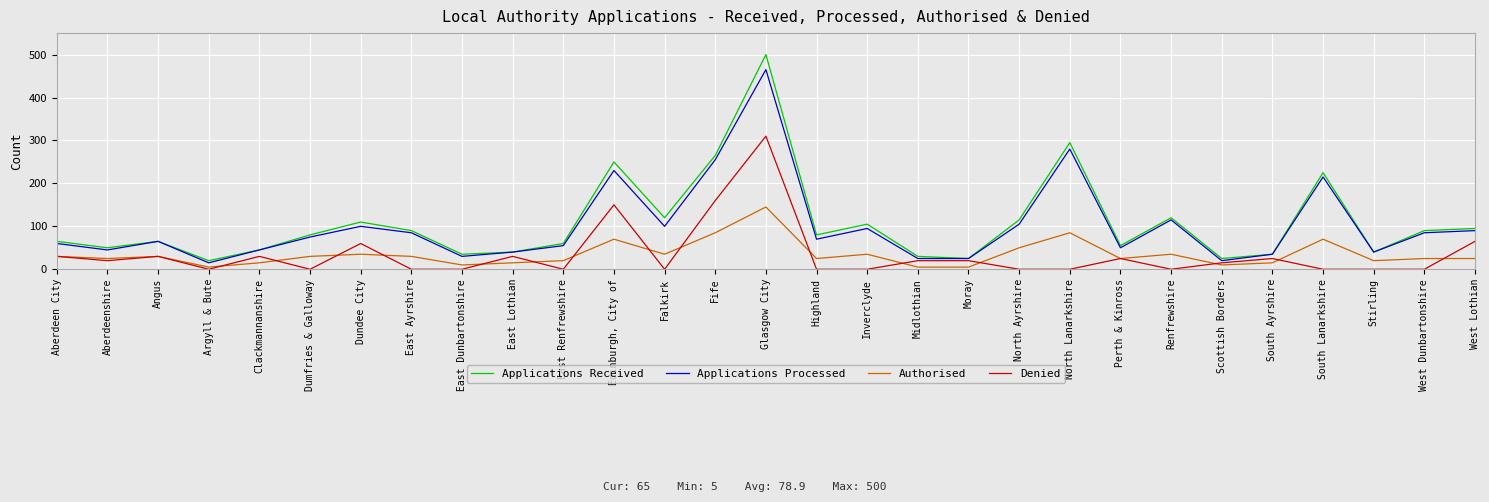

What is the sum of the Authorised values at East Dunbartonshire and Aberdeenshire?

35